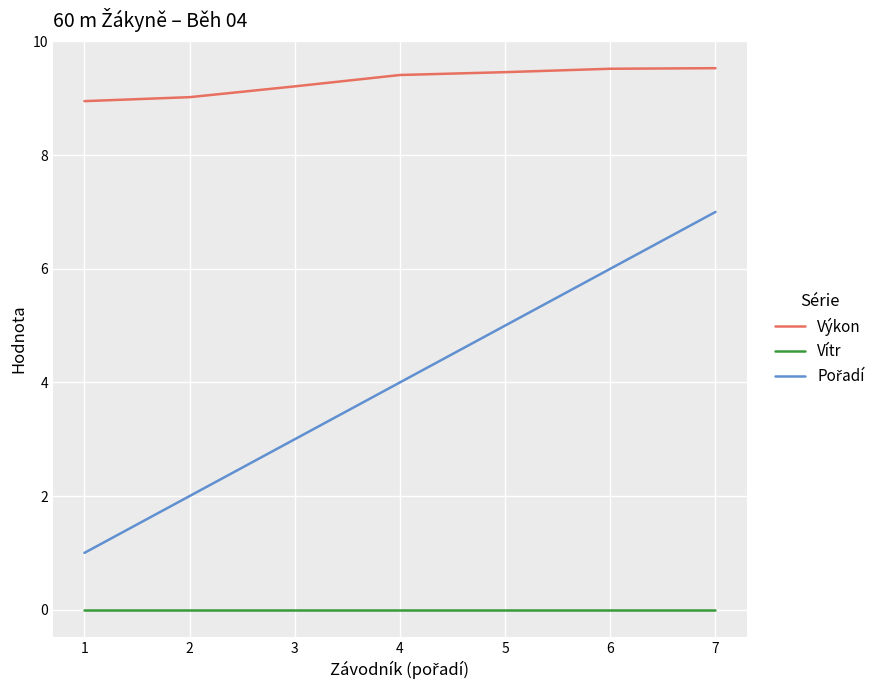

The Vítr series shows 0.0 at 1. True or false?

True